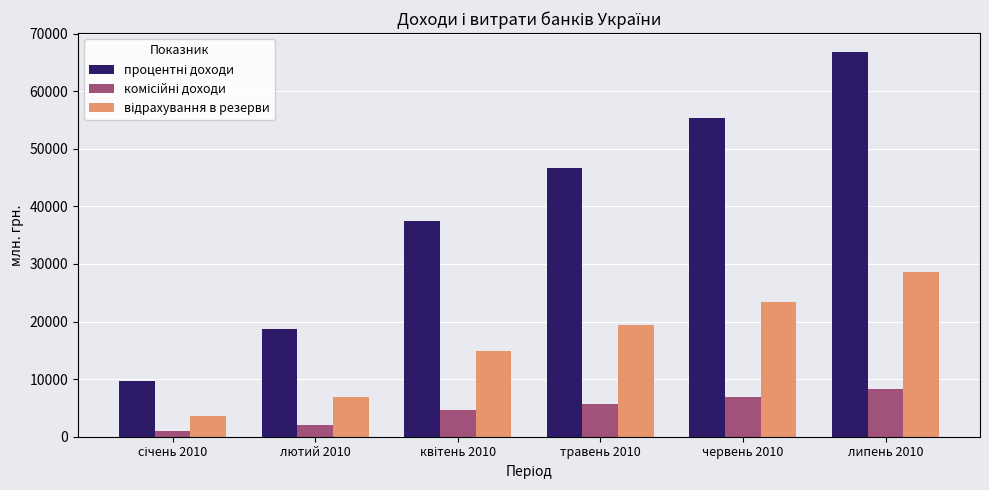

What is the label of the 5th bar from the right?

лютий 2010